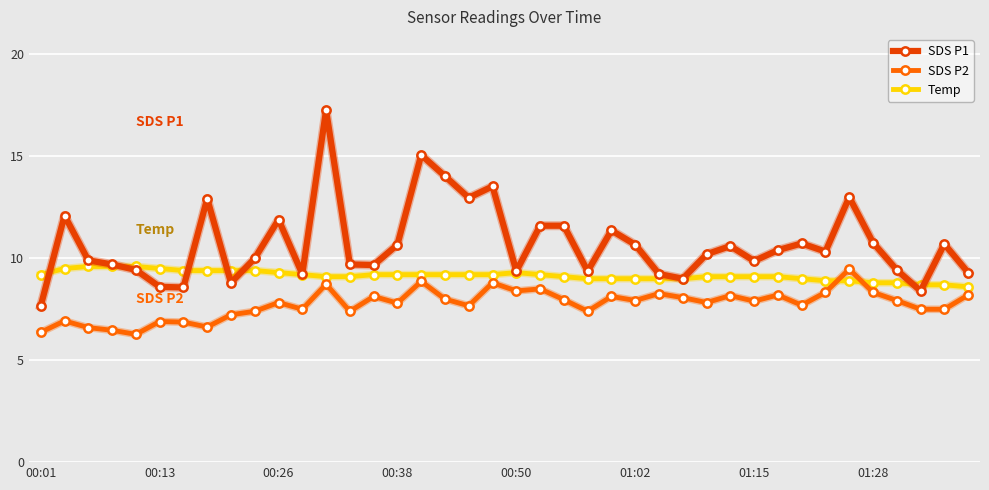

True or false: SDS P2 and SDS P1 intersect in this chart.

False